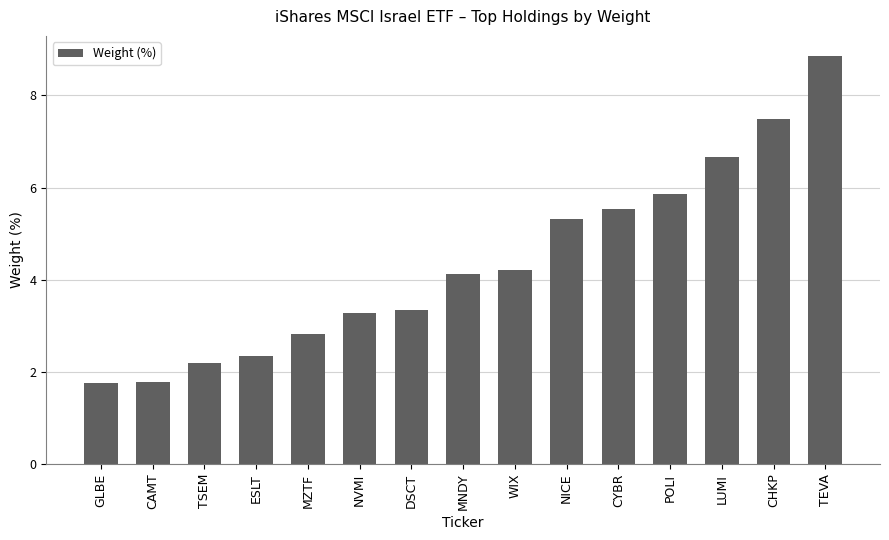

Between POLI and ESLT, which is larger?

POLI